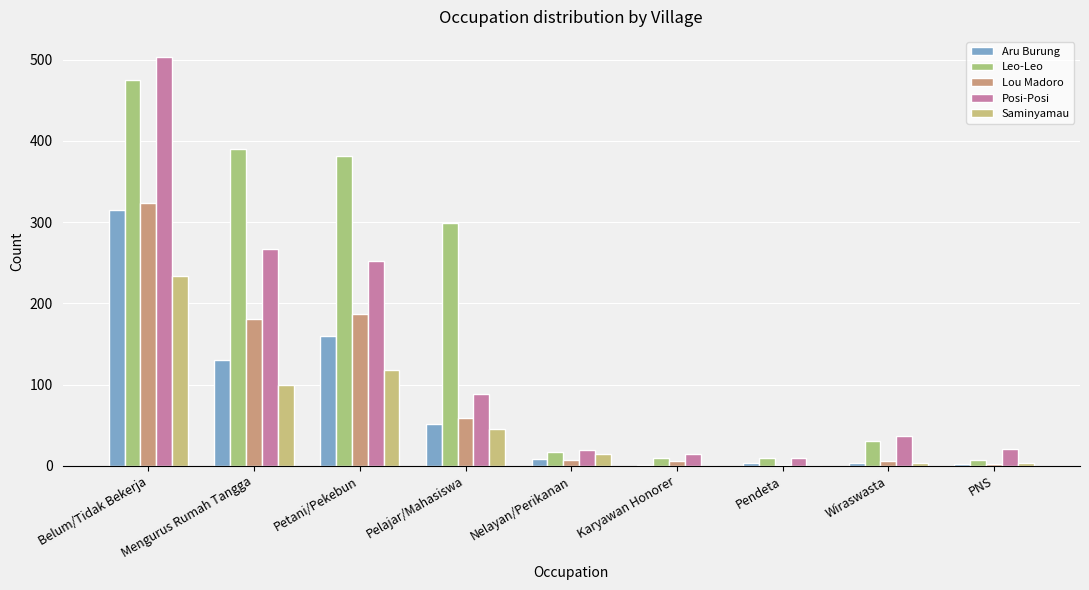

Is the value of Leo-Leo at Pelajar/Mahasiswa greater than the value of Lou Madoro at Wiraswasta?

Yes